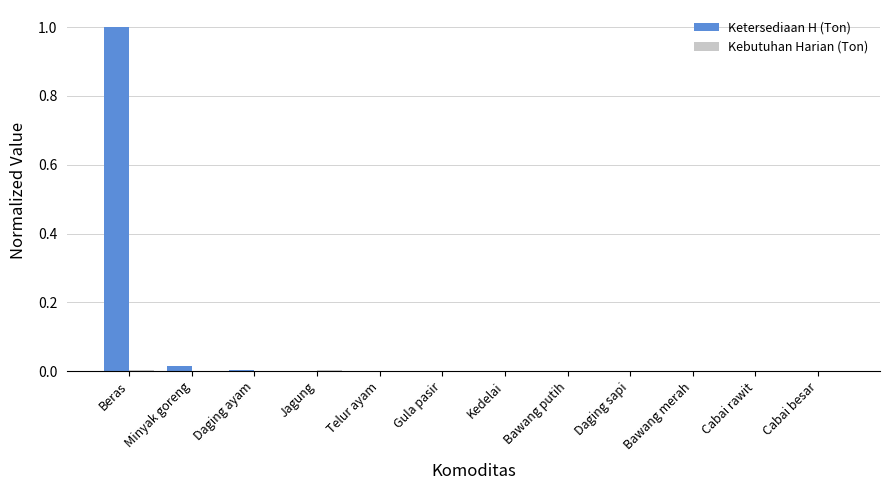

Which category has the highest value in the Ketersediaan H (Ton) series?

Beras